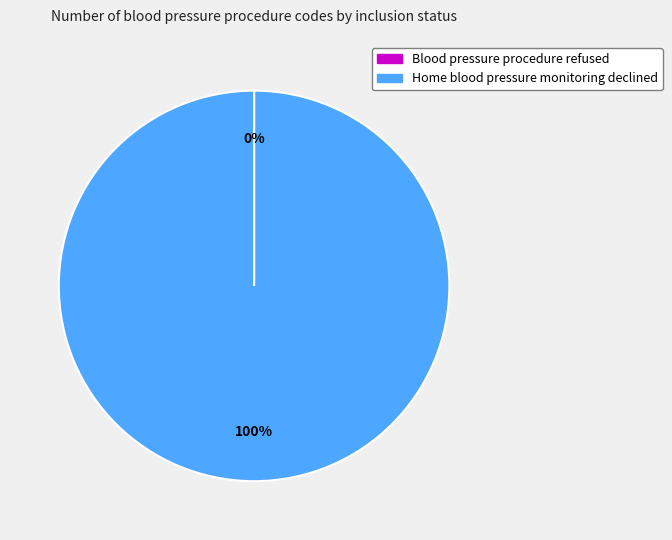

Which category accounts for the majority?

Home blood pressure monitoring declined